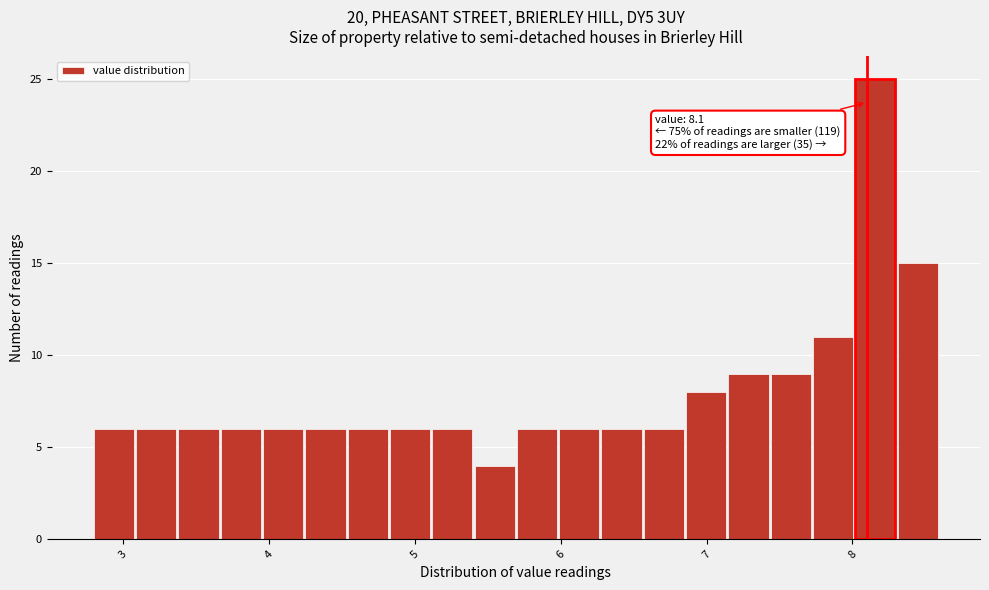

Read against the x-axis, roughly where is the centre of the tallest bar?

8.2